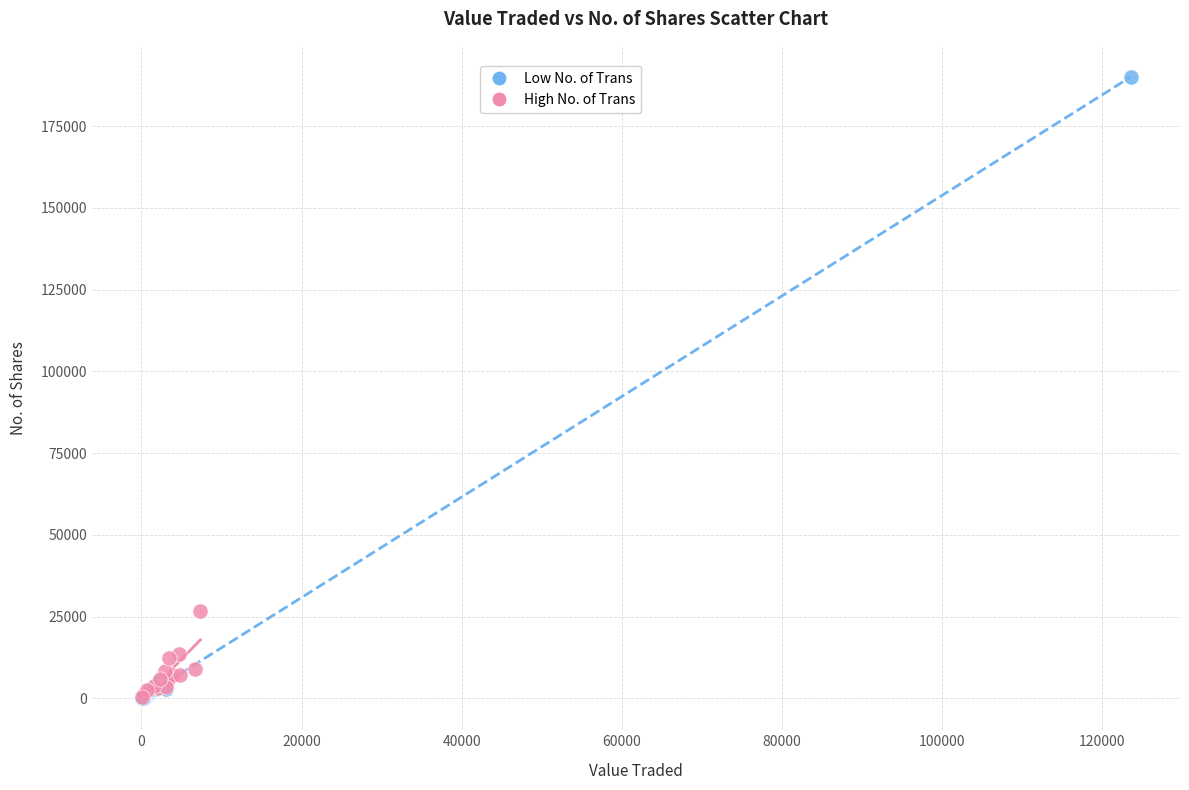

Which series reaches the maximum Y coordinate?

Low No. of Trans